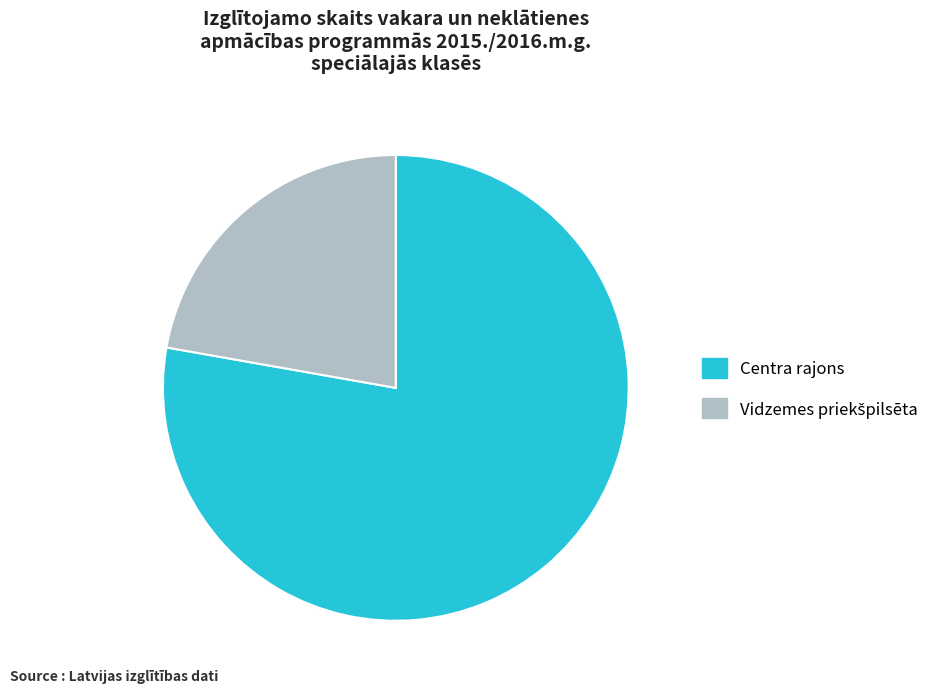

True or false: Centra rajons accounts for 78% of the total.

True